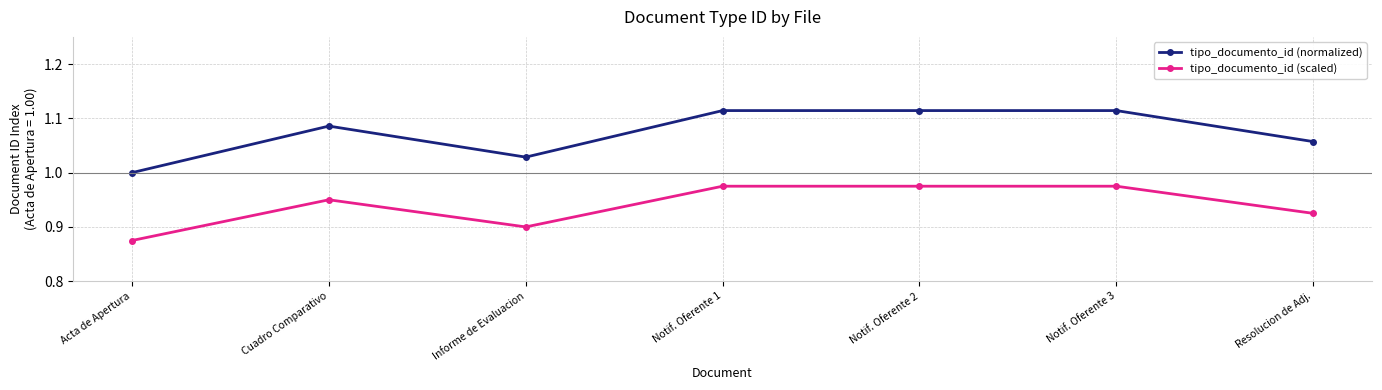

Which series has the largest range (max minus min)?

tipo_documento_id (normalized)